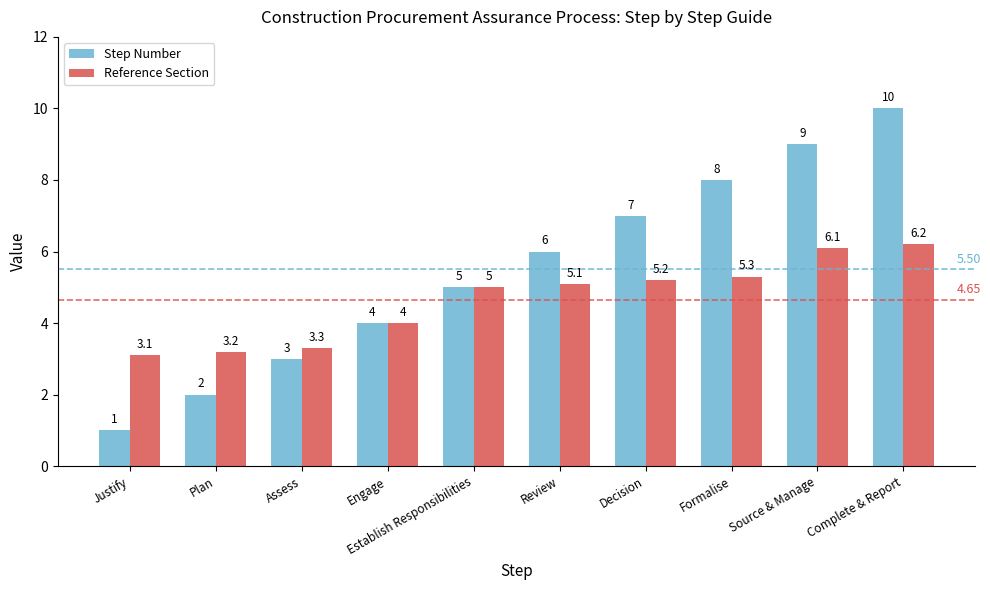

How many bars are there in each group?

2